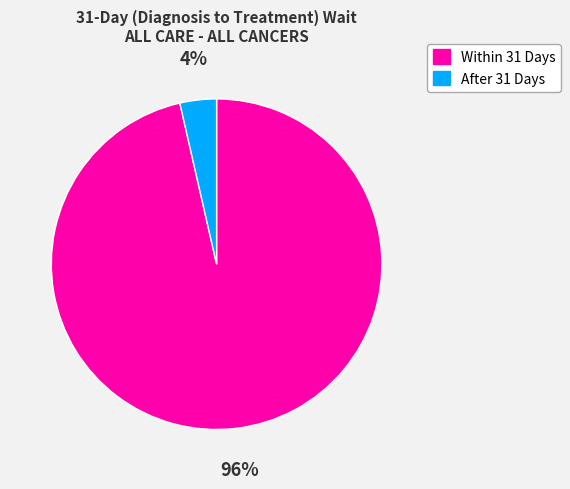

Is there a majority slice in this chart?

Yes